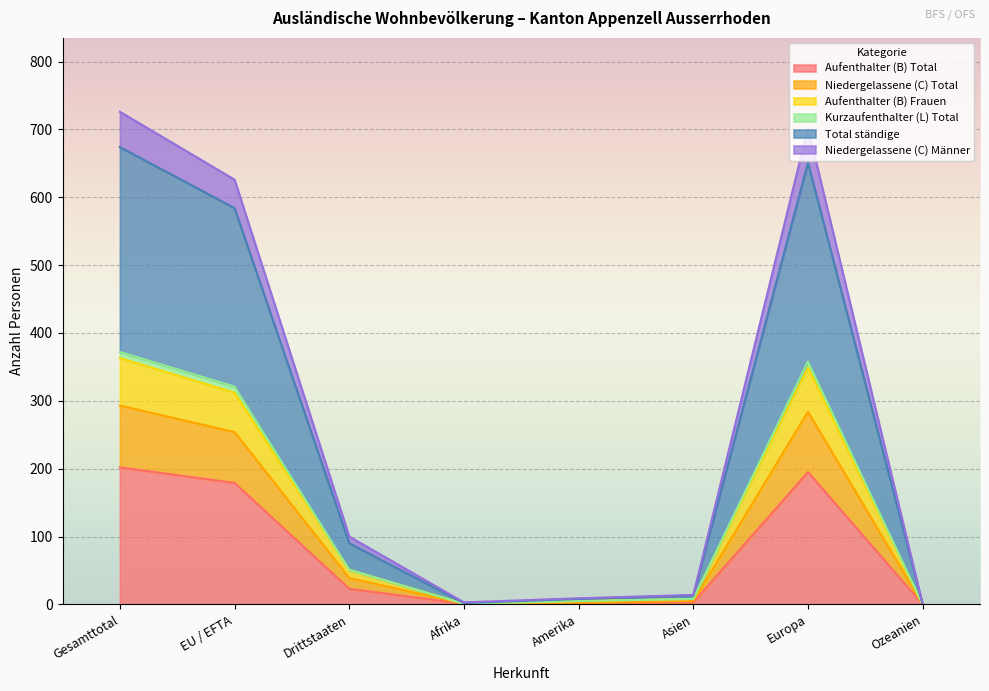

Is it true that Total ständige equals 58 at Drittstaaten?

False